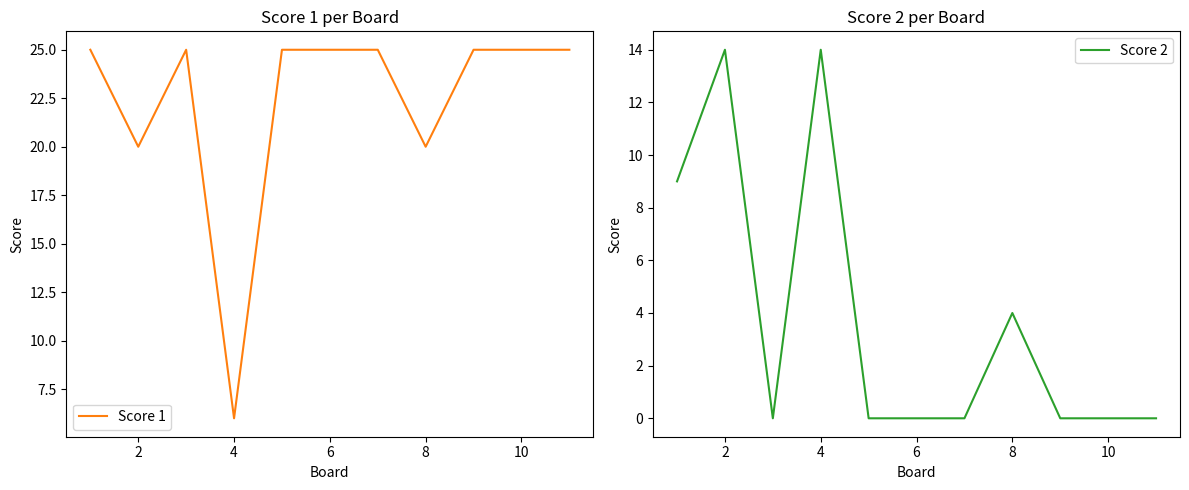

How many distinct data groups are displayed?

2